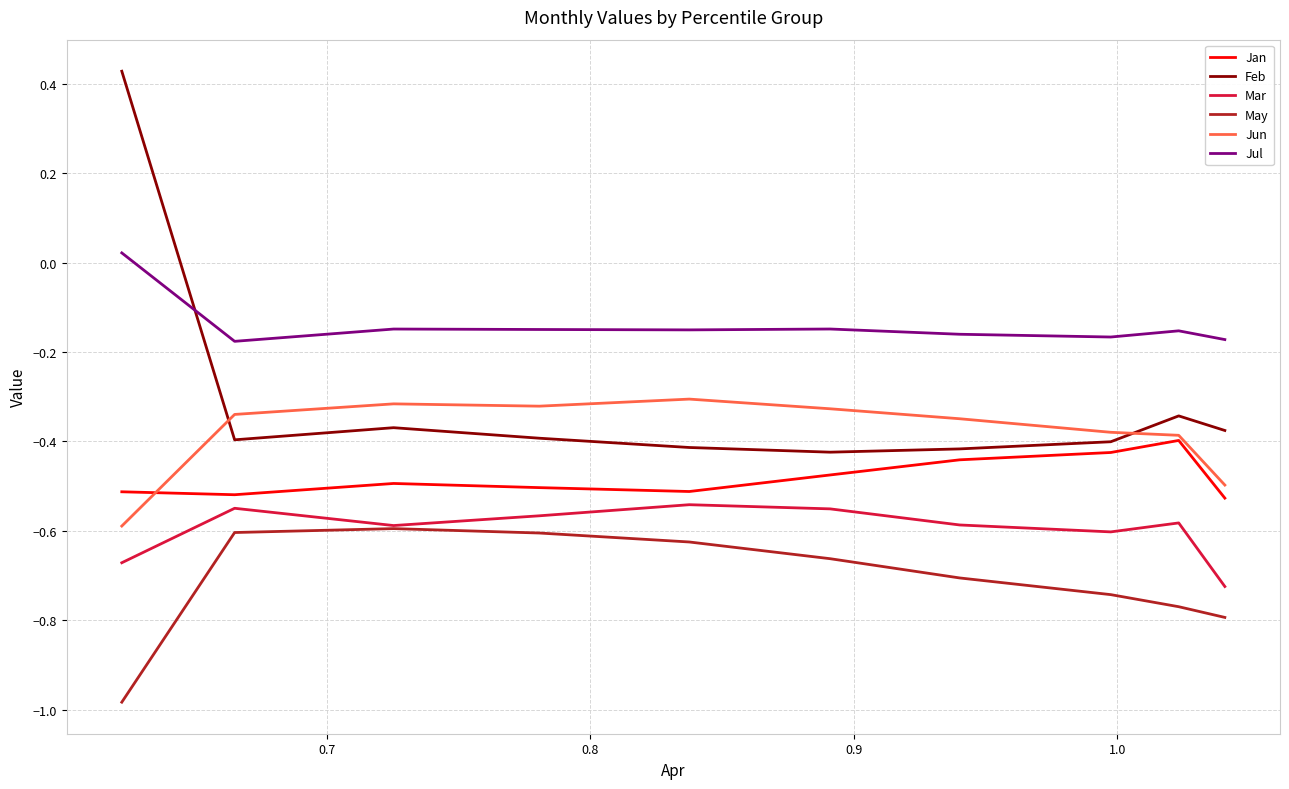

Which series has the widest spread of values?

Feb